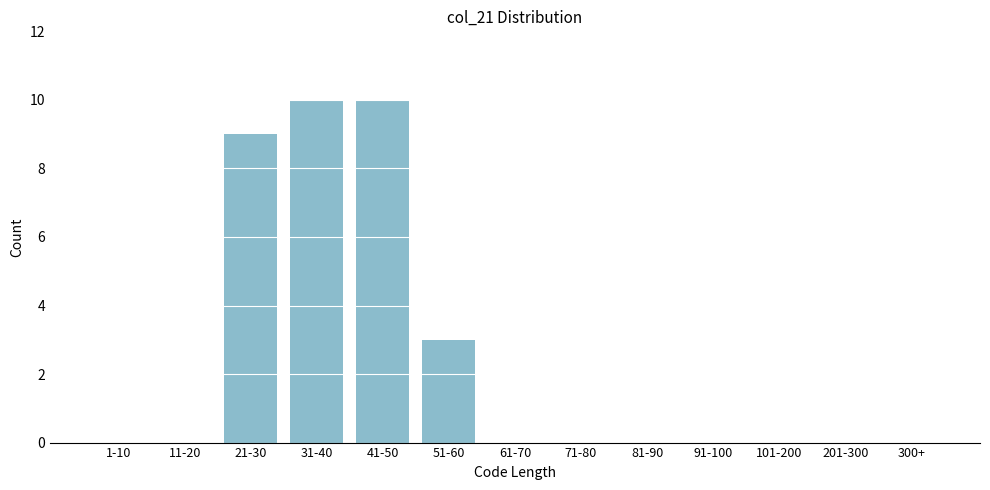

Reading right to left, what are all the values shown in this chart?

300+=0	201-300=0	101-200=0	91-100=0	81-90=0	71-80=0	61-70=0	51-60=3	41-50=10	31-40=10	21-30=9	11-20=0	1-10=0